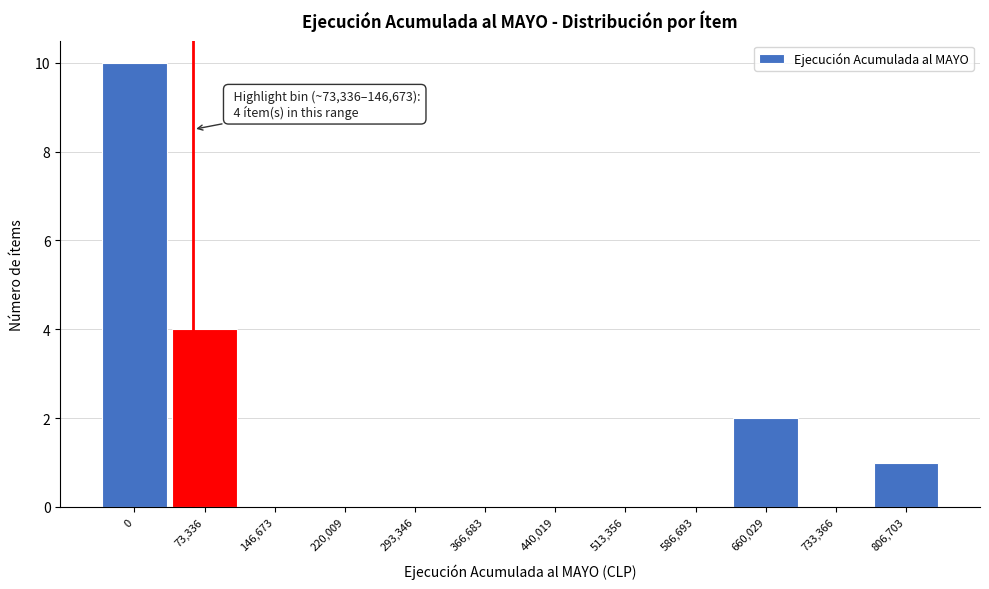

Reading right to left, extract all data points from this chart.

806,703=1	733,366=0	660,029=2	586,693=0	513,356=0	440,019=0	366,683=0	293,346=0	220,009=0	146,673=0	73,336=4	0=10